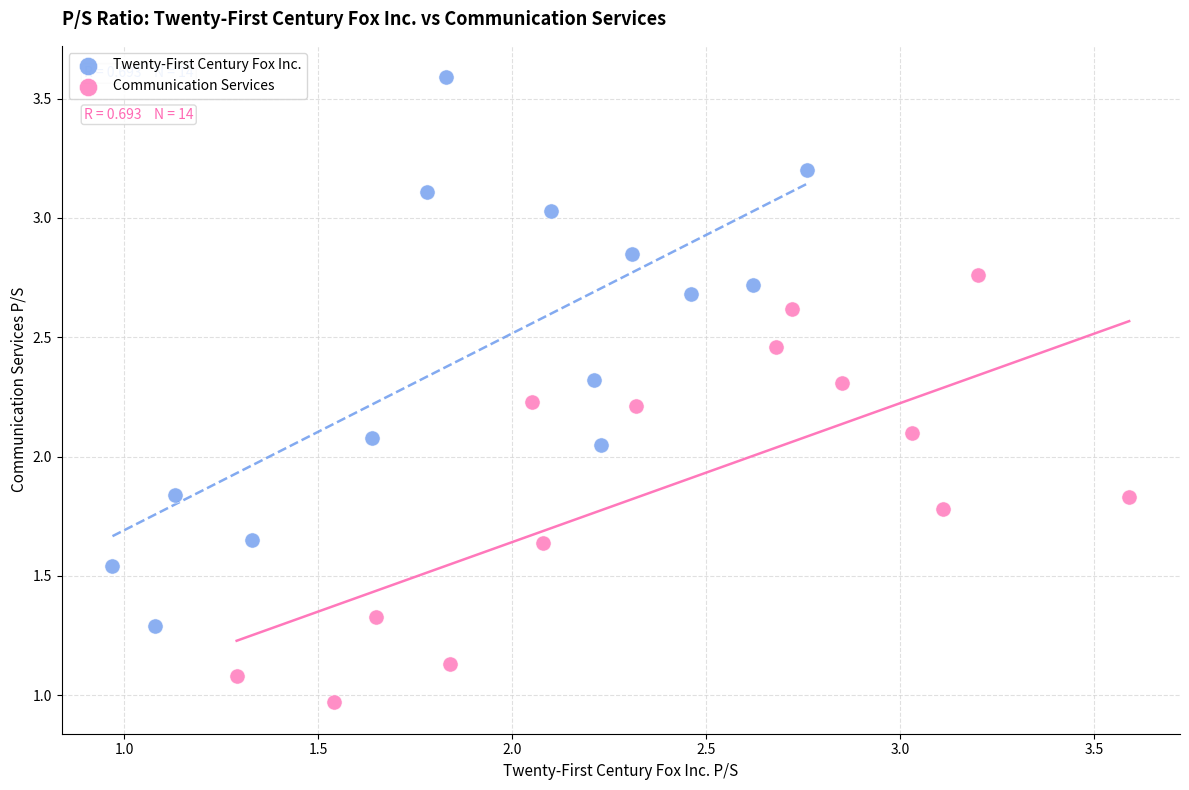

Which series reaches the minimum Y coordinate?

Communication Services